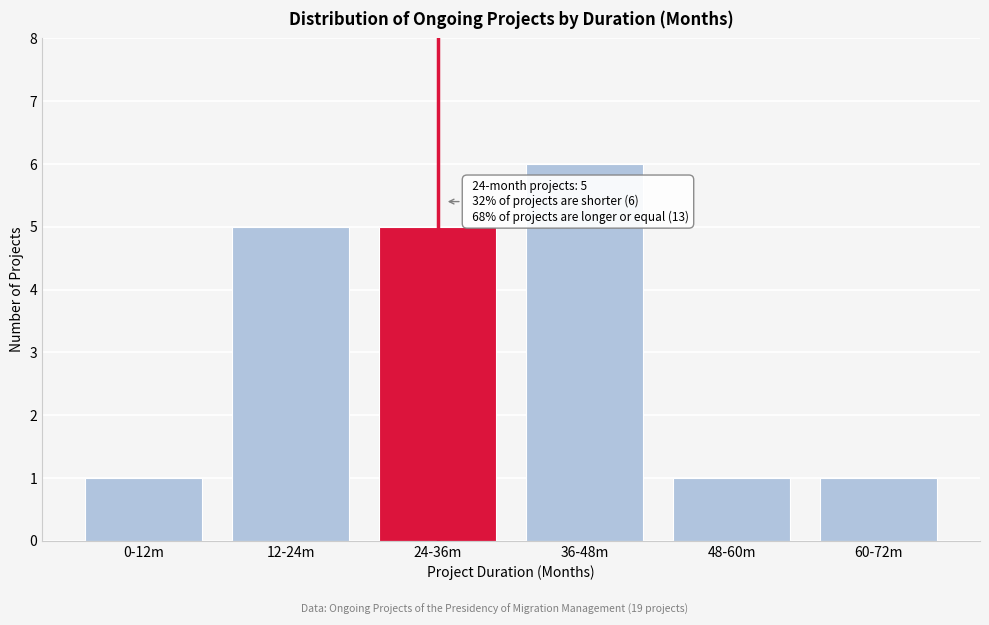

Reading left to right, transcribe all the data shown in this chart.

0-12m=1	12-24m=5	24-36m=5	36-48m=6	48-60m=1	60-72m=1